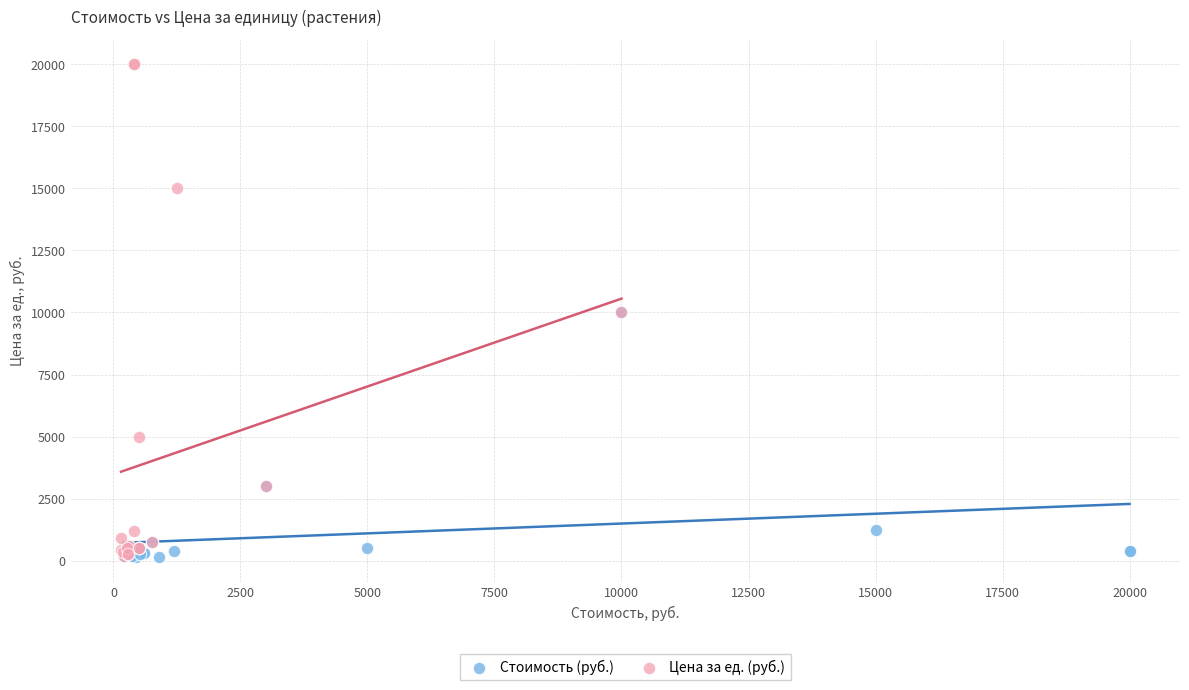

What are all the series names shown in the legend?

Стоимость (руб.), Цена за ед. (руб.)